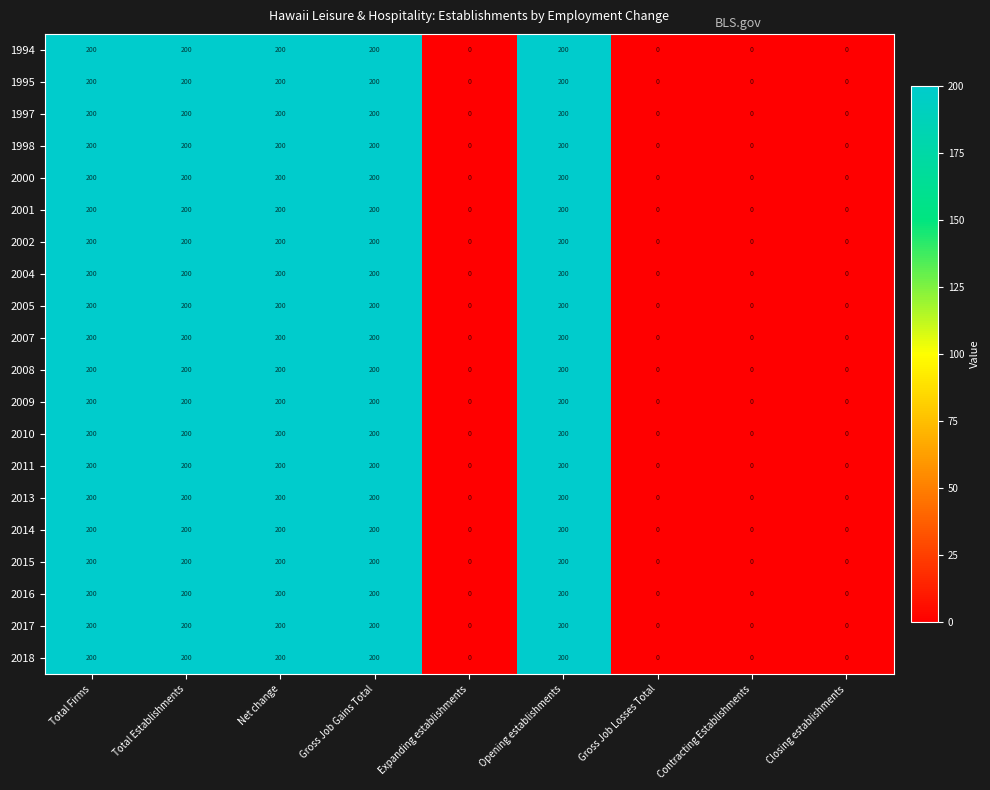

What is the sum of the 2000 values at Gross Job Gains Total and Opening establishments?

400